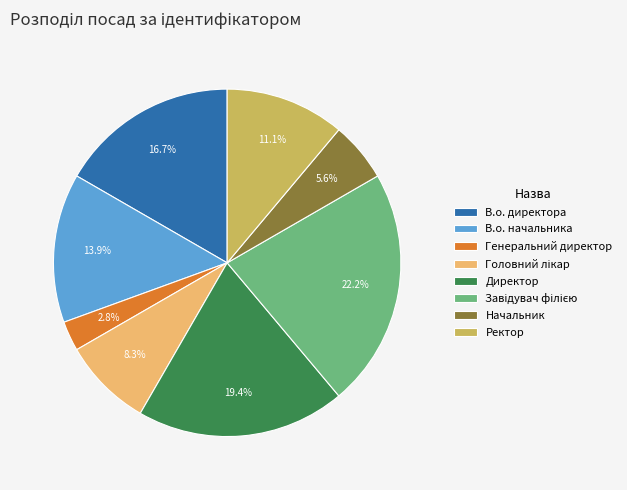

To the nearest percent, what percentage of the pie is Ректор?

11%